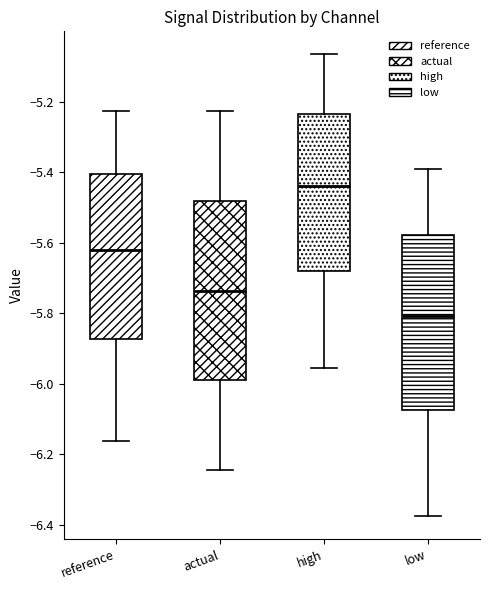

Where does the lower whisker of the box for high end on the y-axis? The values are not printed on the chart, so give them approximately, as read against the axis.

-5.96